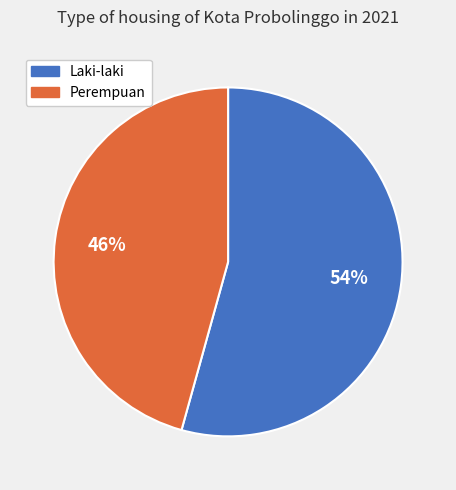

Is the sum of Laki-laki and Perempuan greater than half?

Yes